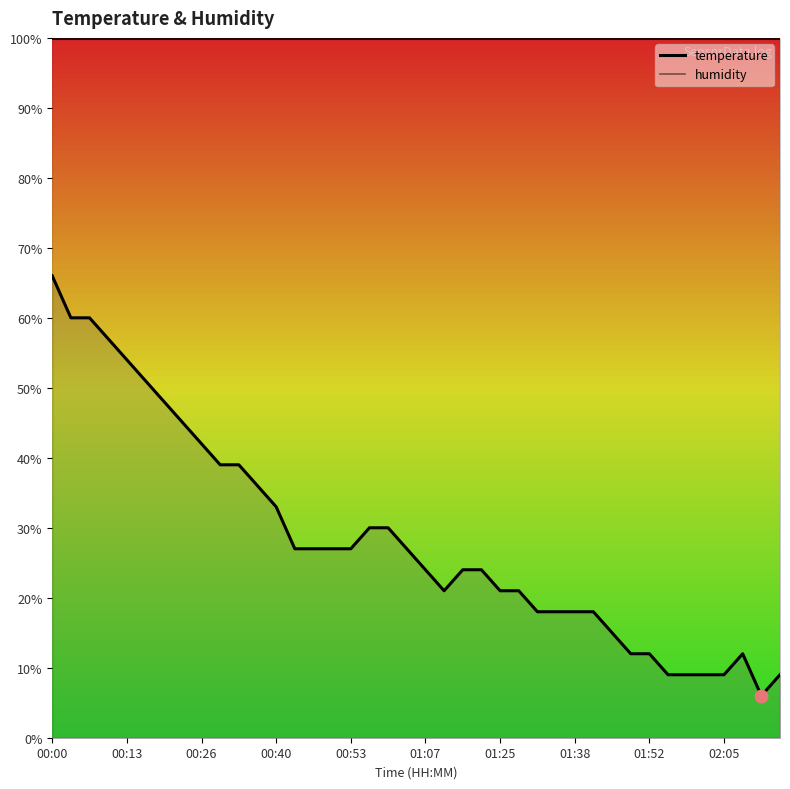

How many lines are shown in the chart?

1